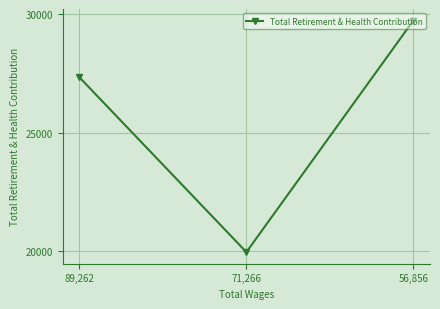

Rank the categories by value from lowest to highest.

71,266, 89,262, 56,856